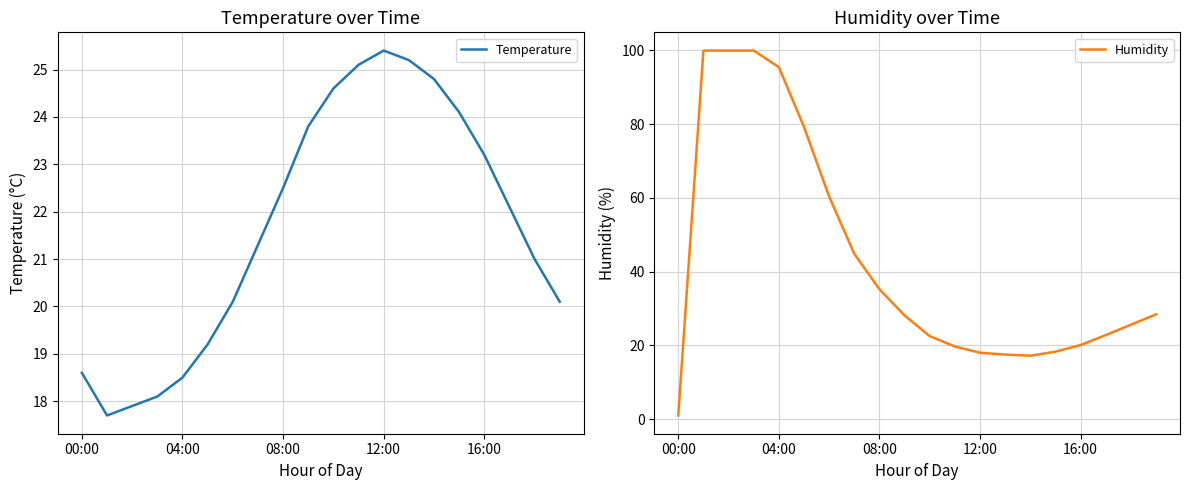

Does the chart display data point markers on the line(s)?

No